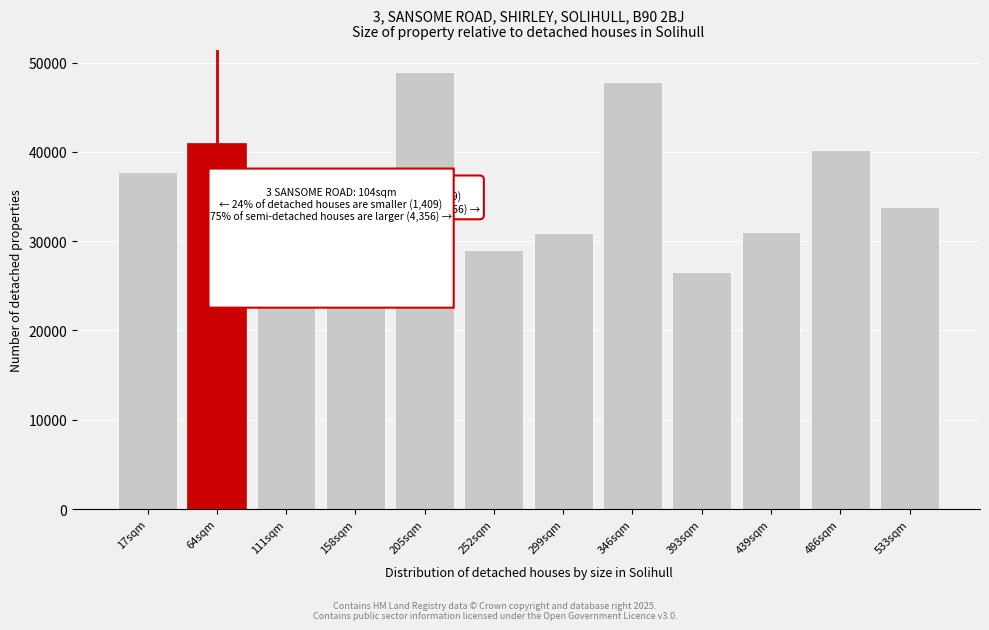

Which has a higher value, 533sqm or 17sqm?

17sqm